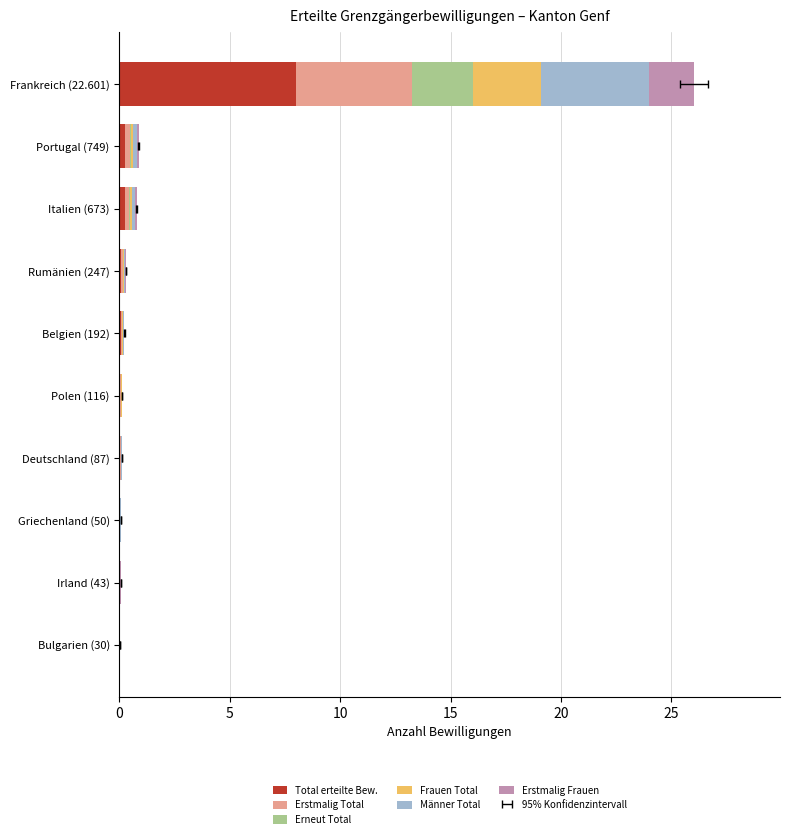

Which series has the largest total across all categories?

Total erteilte Bew.